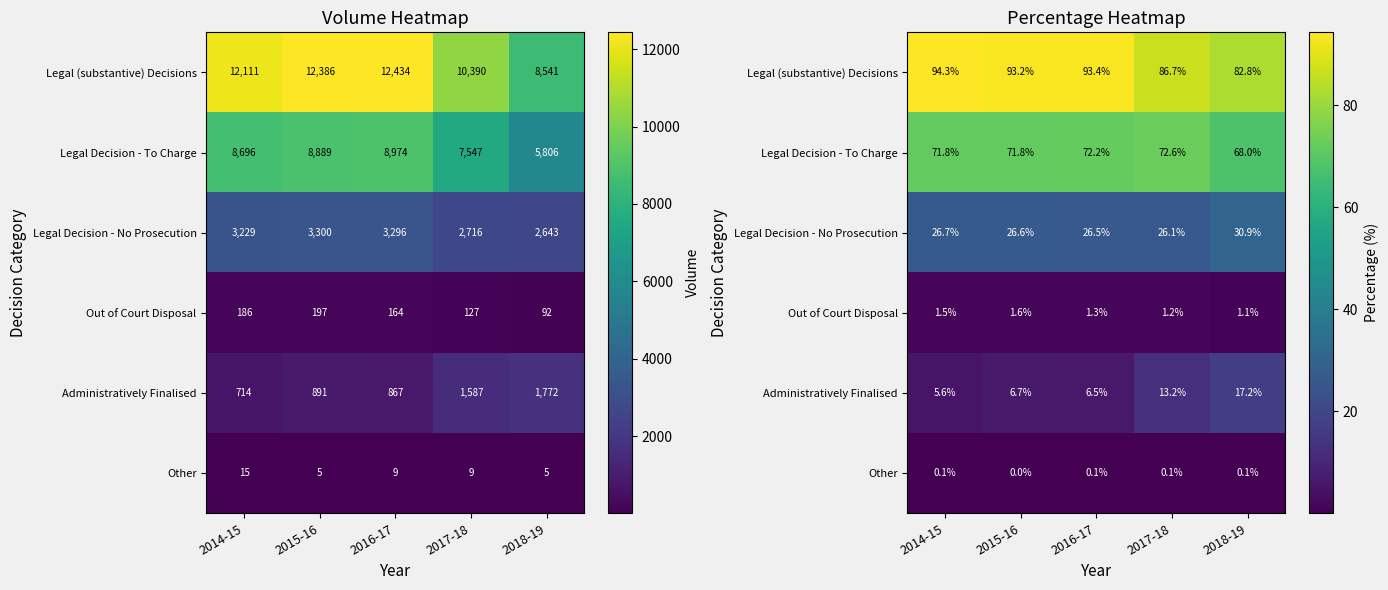

Between 2016-17 and 2018-19, which is larger?

2016-17